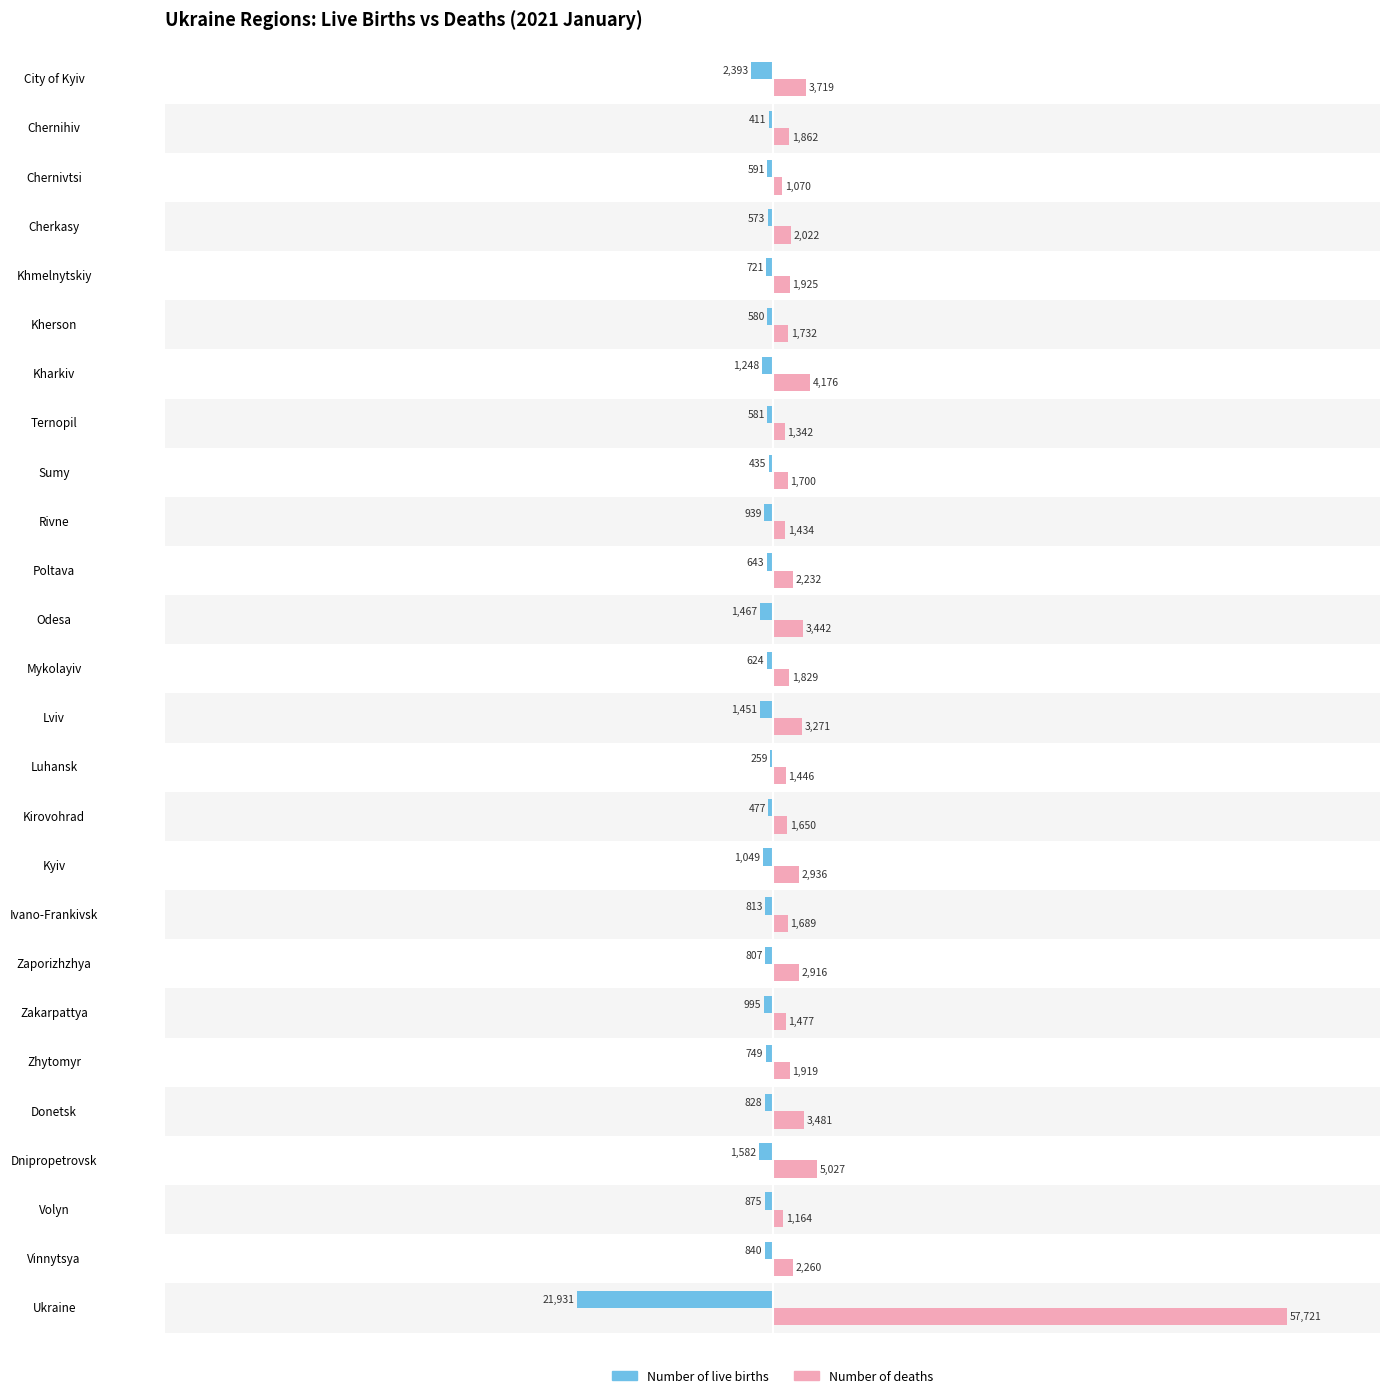

What is the average value of the Number of deaths series?

4440